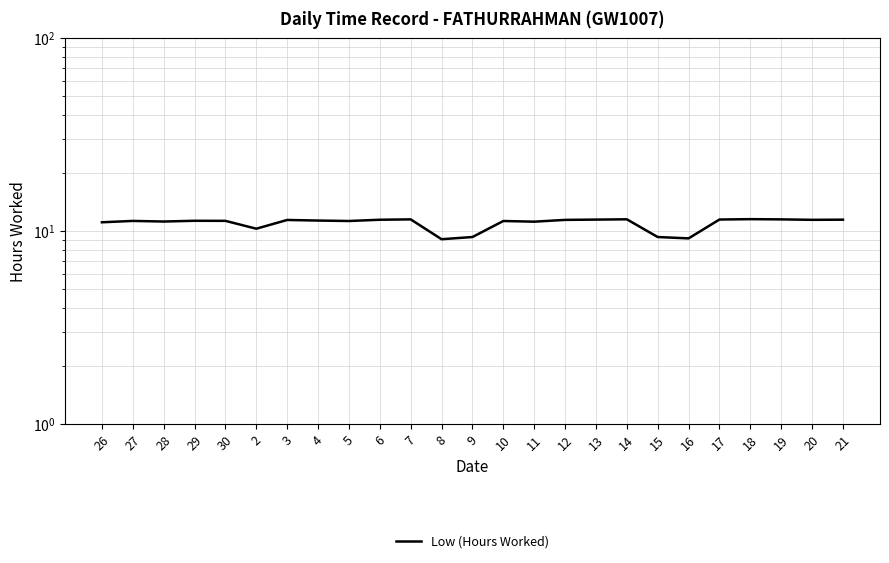

List the labels in order of value, largest first.

18, 14, 7, 19, 17, 13, 21, 6, 20, 12, 3, 4, 29, 30, 27, 5, 10, 28, 11, 26, 2, 9, 15, 16, 8